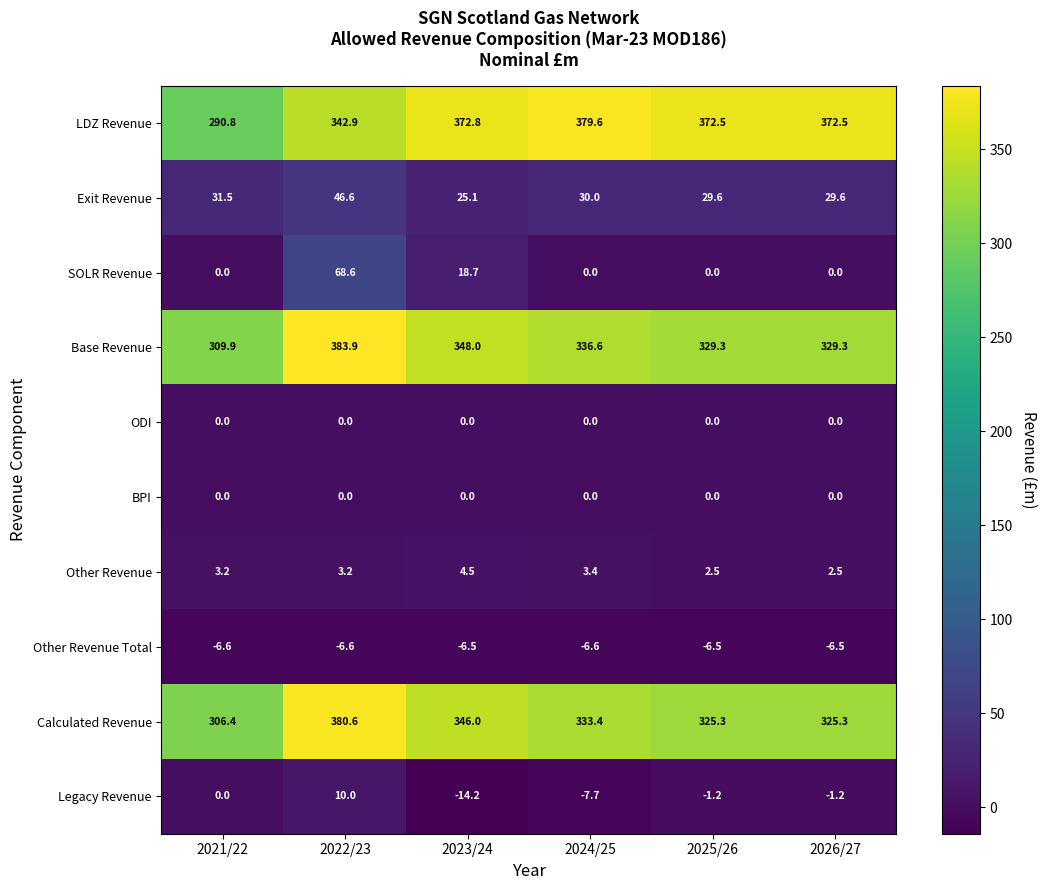

What is the maximum value for Exit Revenue?

46.6